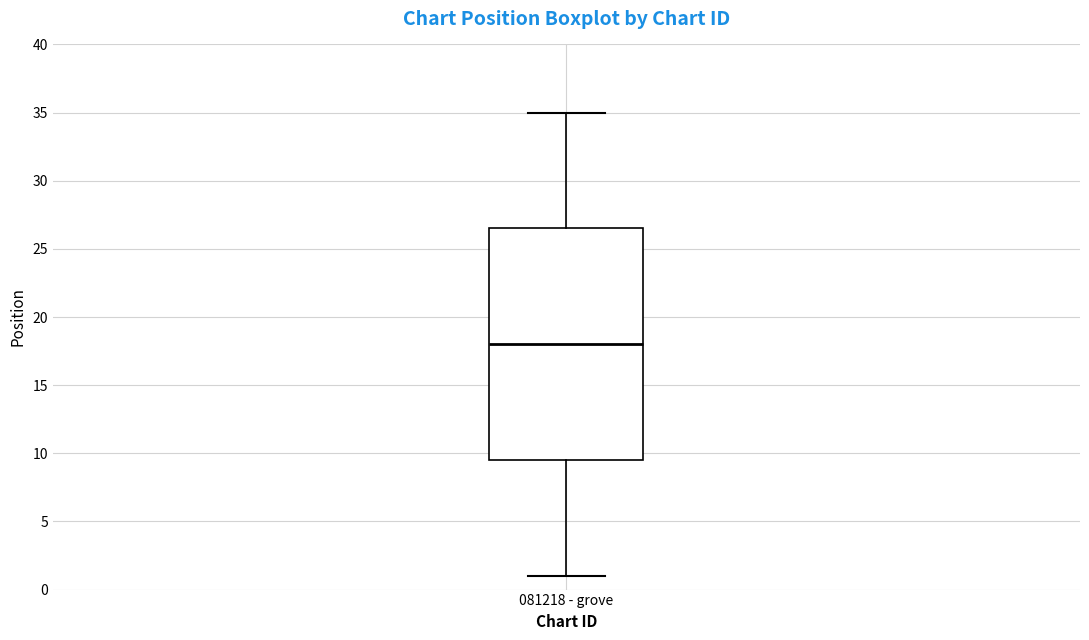

Read this box plot against the y-axis: the position of the median line, the range covered by the box, and the ends of both whiskers. The values are not printed on the chart, so give them approximately, as read against the axis.

median 18.0, box 9.5 to 26.5, whiskers 1.0 to 35.0